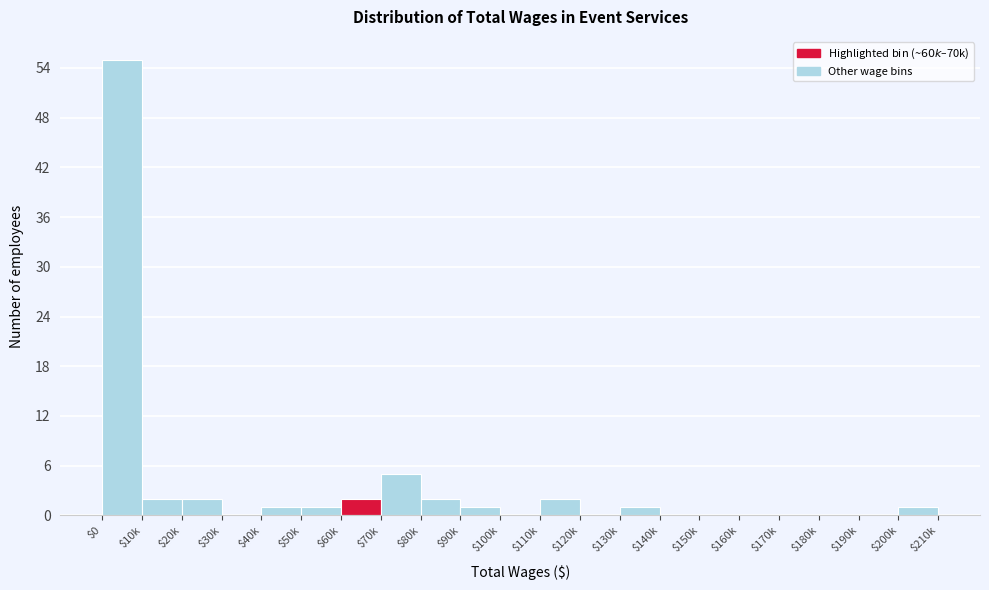

The value at $160k is 21. True or false?

False